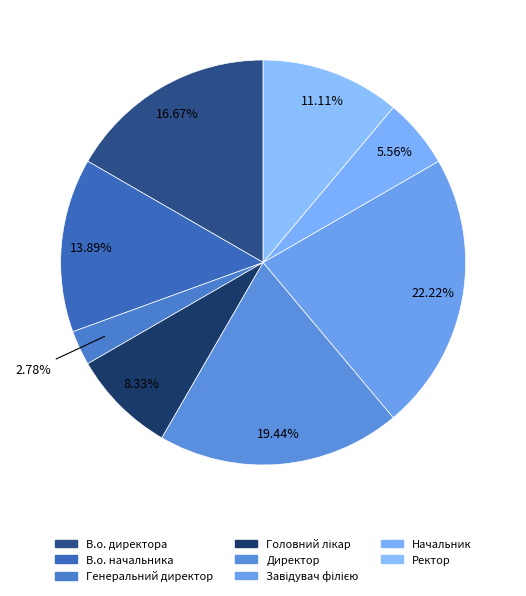

Rank the categories by value from highest to lowest.

Завідувач філією, Директор, В.о. директора, В.о. начальника, Ректор, Головний лікар, Начальник, Генеральний директор